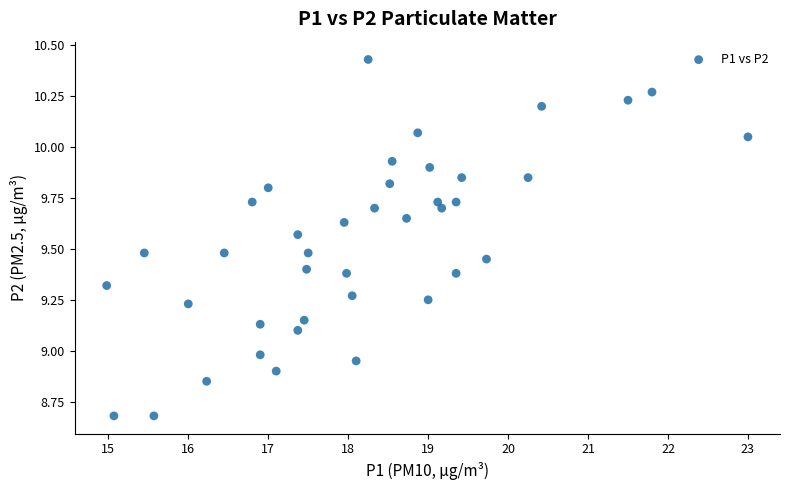

What is the range of Y values (max minus min)?

1.8